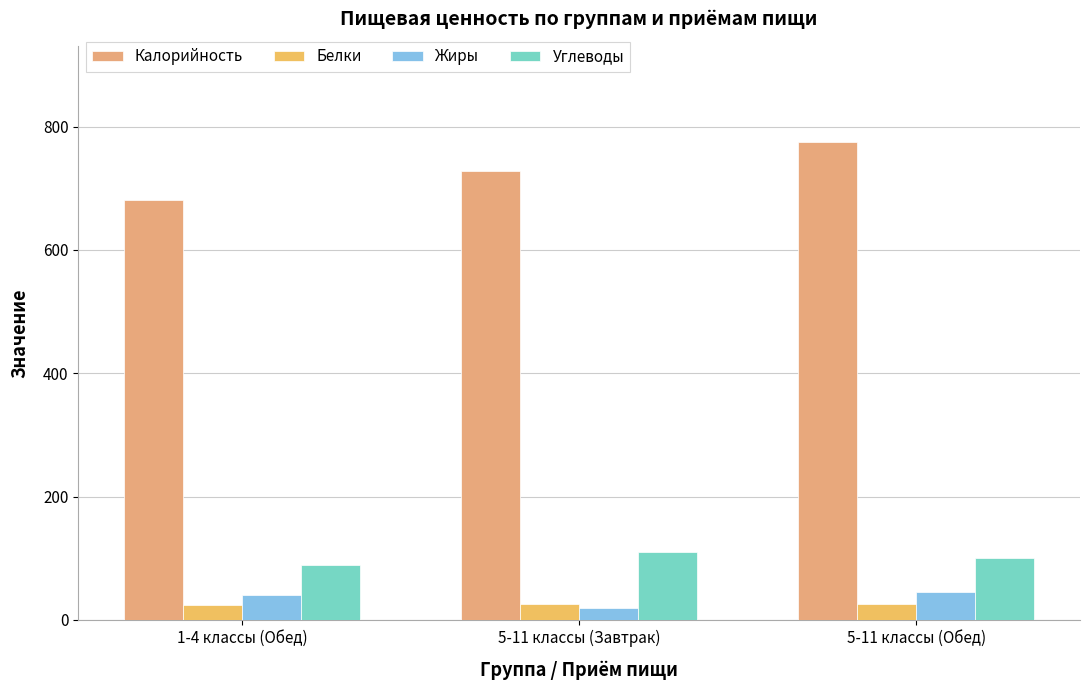

What is the total value across all series at 1-4 классы (Обед)?

835.8